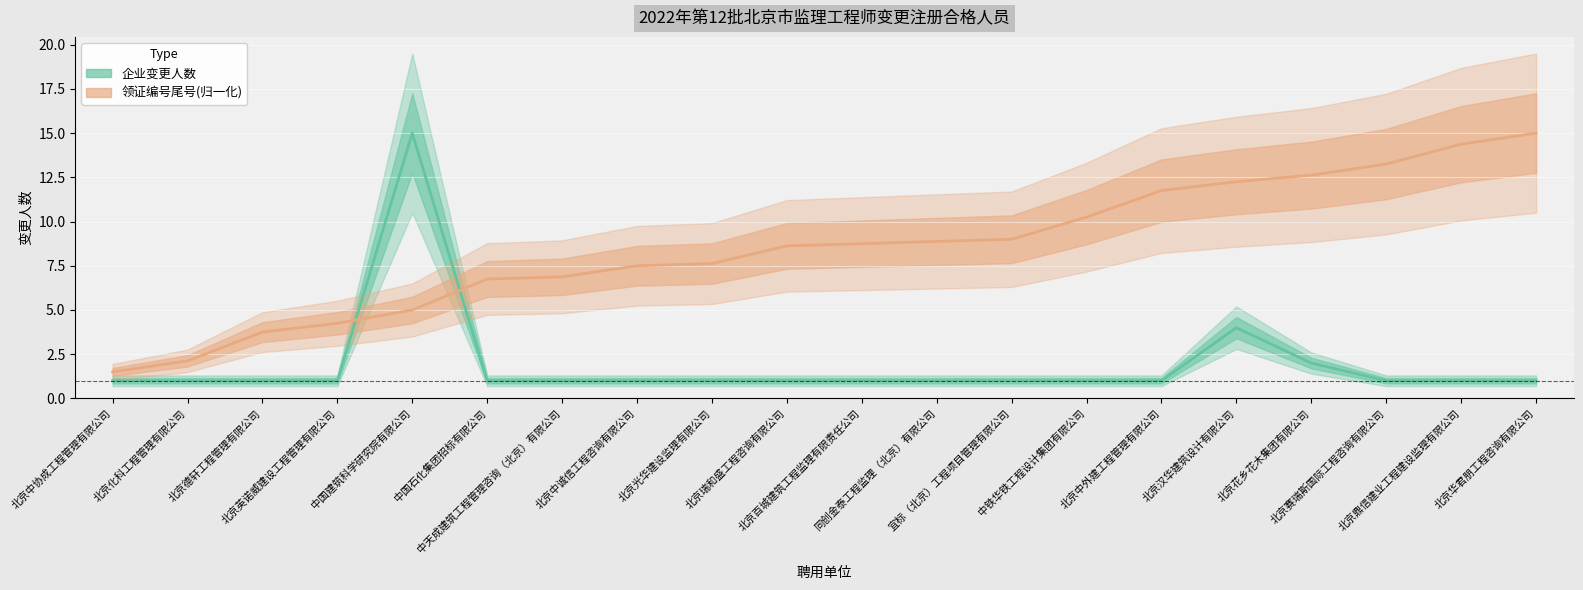

What is the difference between the 领证编号尾号(归一化) values at 北京光华建设监理有限公司 and 同创金泰工程监理（北京）有限公司?

1.2